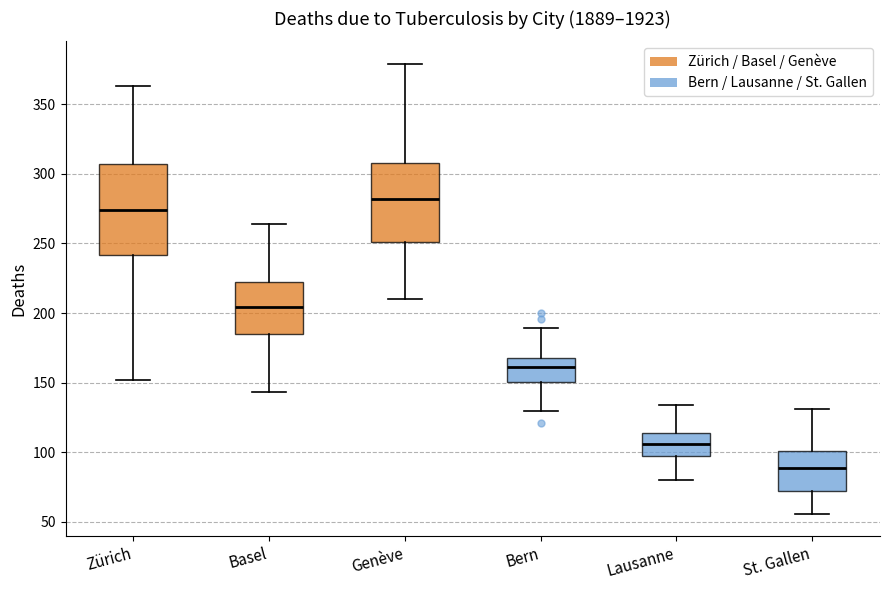

Where is the lower edge of the box for Zürich on the y-axis? The values are not printed on the chart, so give them approximately, as read against the axis.

240